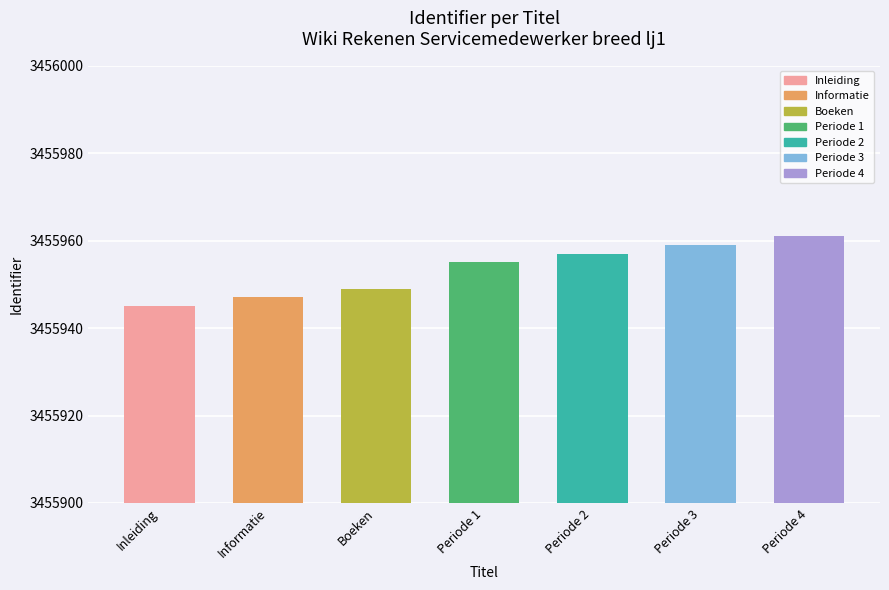

True or false: the data shows 6110482 at Periode 2.

False